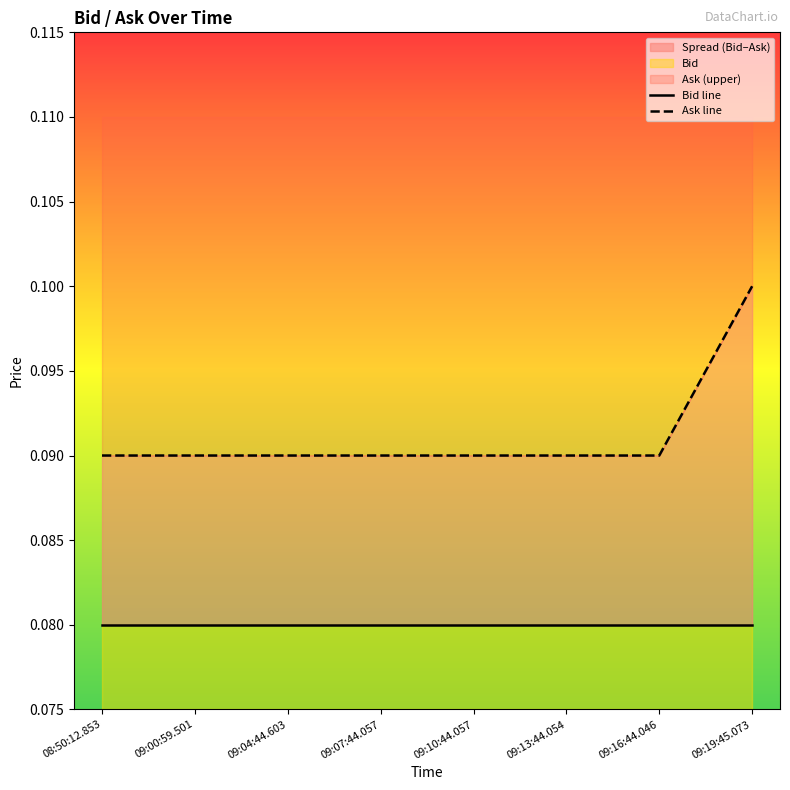

Which category has the highest value in the Ask line series?

09:19:45.073